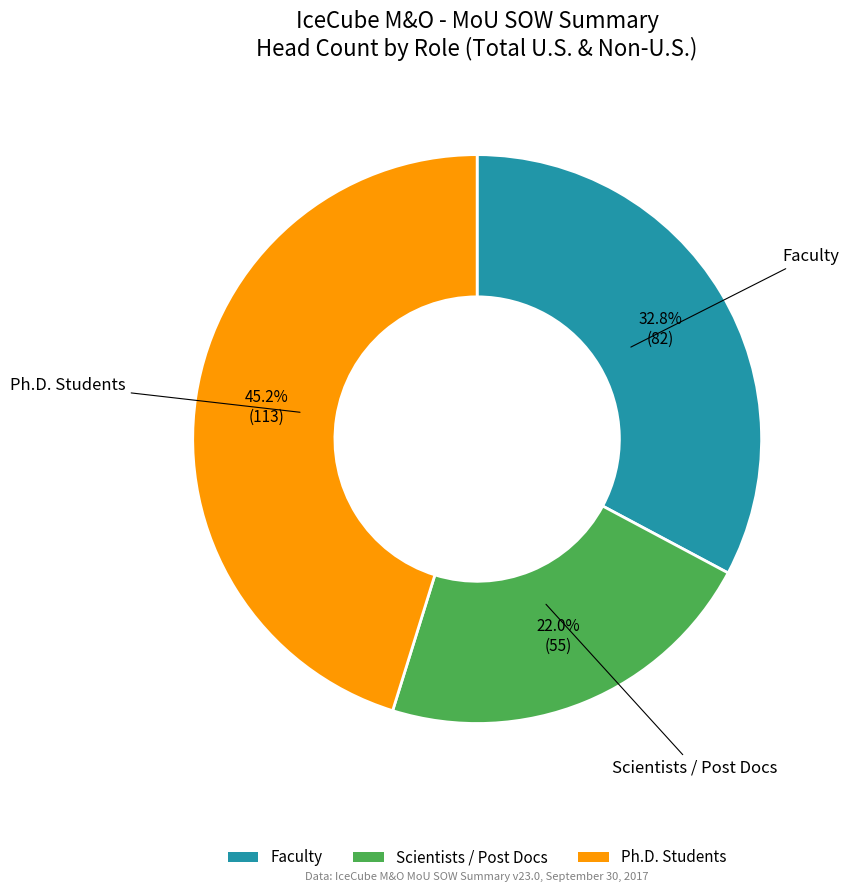

Does any single category account for the majority?

No